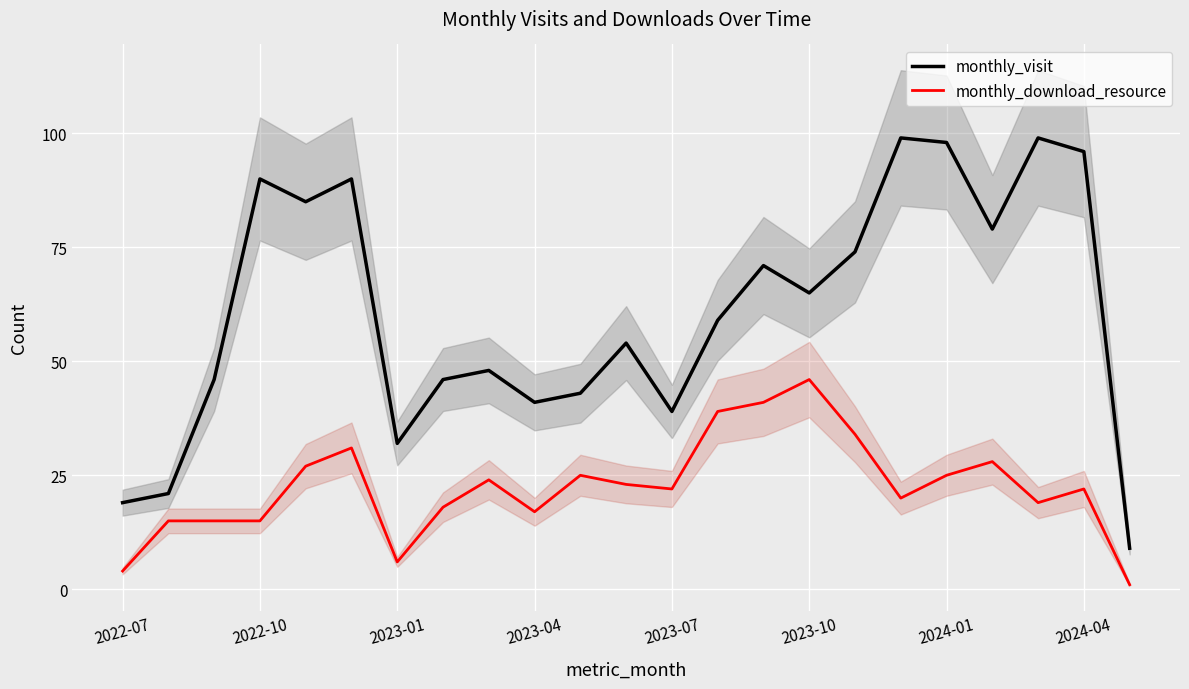

Is it true that monthly_visit equals 53 at 2023-07?

False